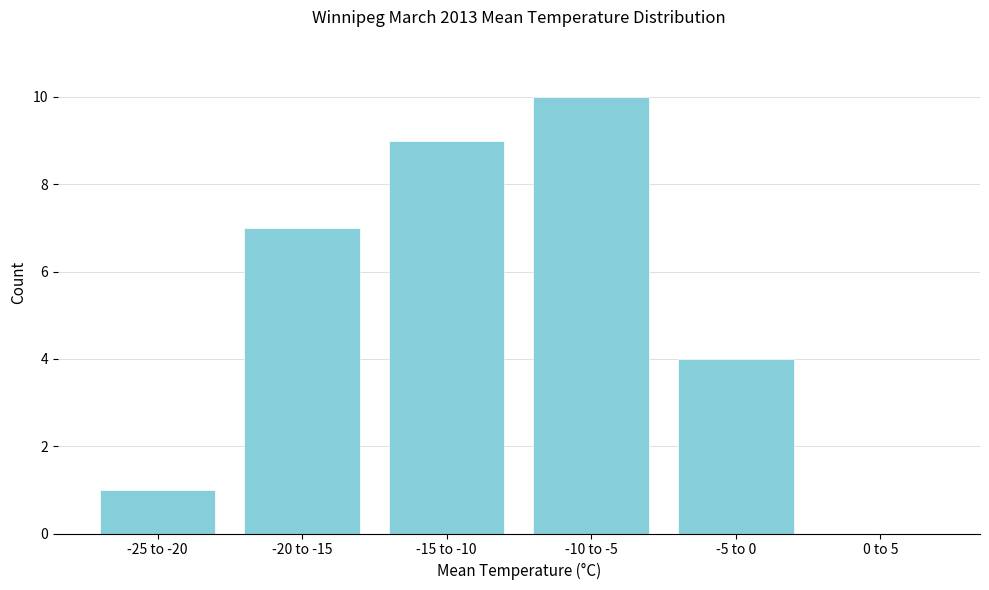

Reading right to left, list all the values displayed in this chart.

0 to 5=0	-5 to 0=4	-10 to -5=10	-15 to -10=9	-20 to -15=7	-25 to -20=1